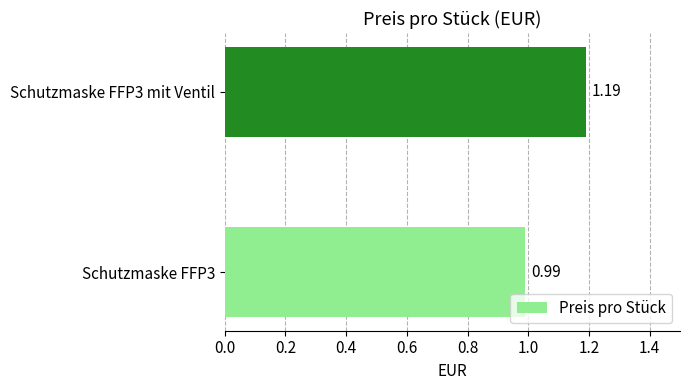

How many distinct data groups are displayed?

1